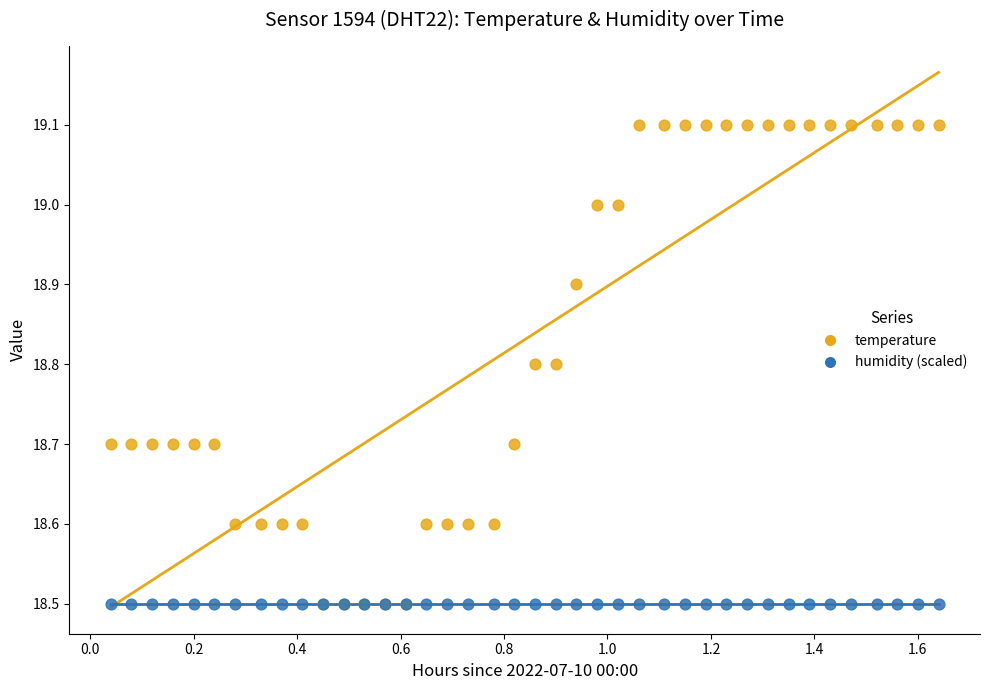

What are all the series names shown in the legend?

temperature, humidity (scaled)